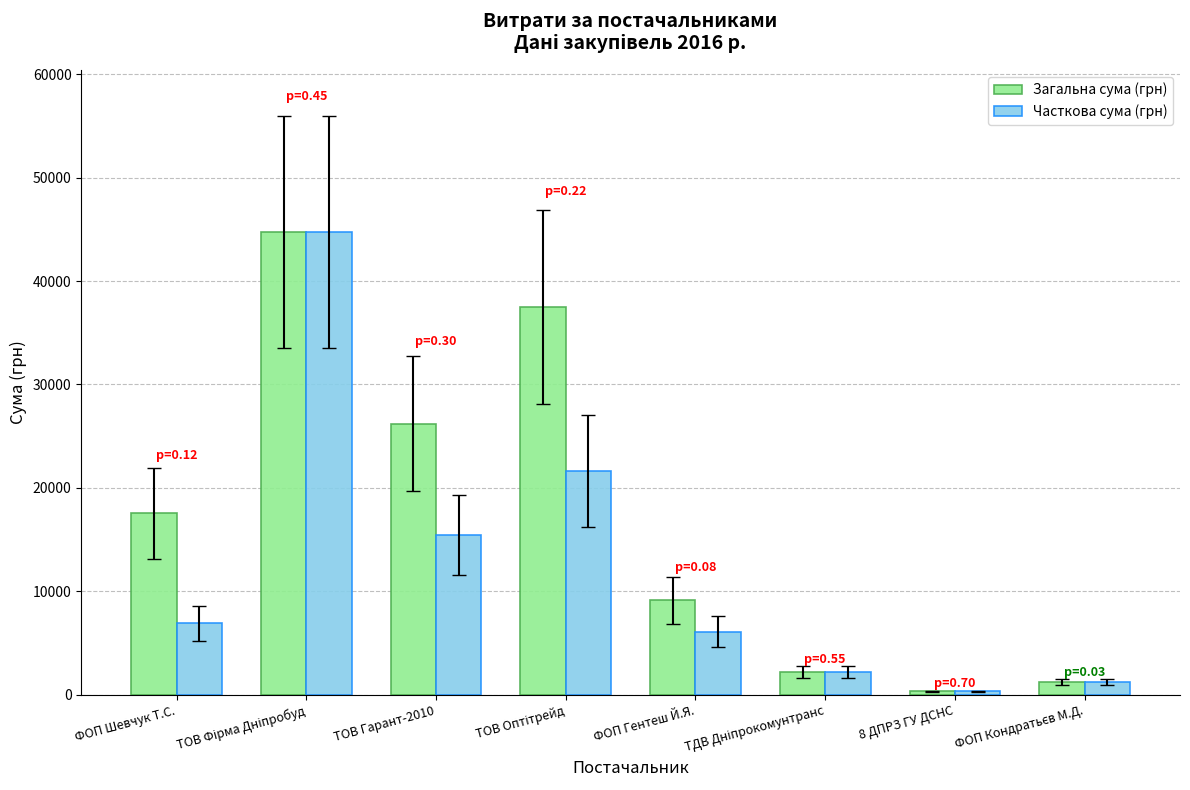

How many bars are there in each group?

2